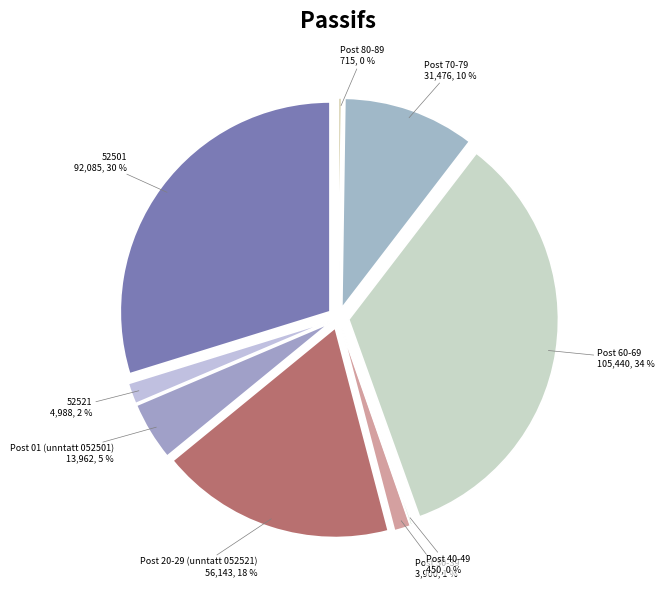

Which has a higher value, Post 20-29 (unntatt 052521) or Post 40-49?

Post 20-29 (unntatt 052521)